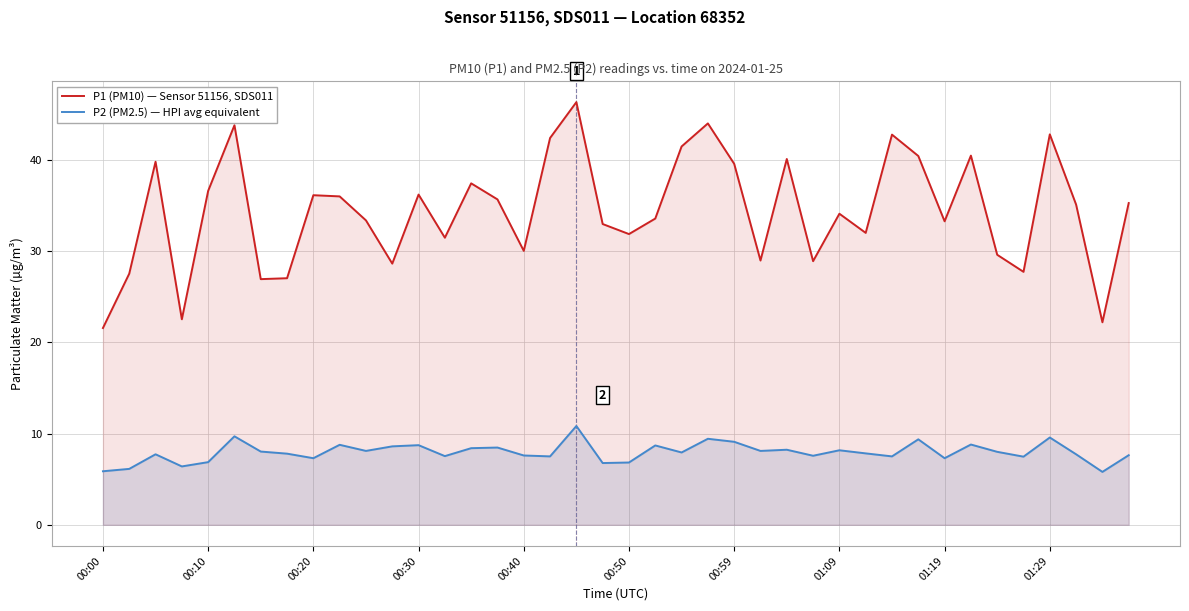

What is the highest value of the P2 (PM2.5) — HPI avg equivalent series?

10.8